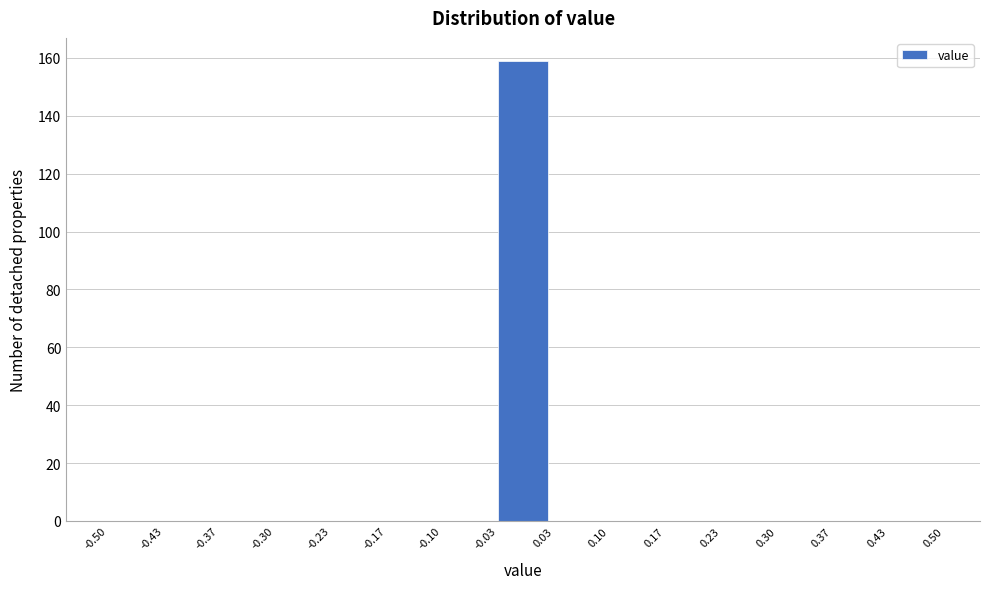

Reading left to right, list every bar in this chart as the range it spans on the x-axis followed by its height. The values are not printed on the chart, so give them approximately, as read against the axis.

-0.50 to -0.43: 0
-0.43 to -0.37: 0
-0.37 to -0.30: 0
-0.30 to -0.23: 0
-0.23 to -0.17: 0
-0.17 to -0.10: 0
-0.10 to -0.03: 0
-0.03 to 0.03: 160
0.03 to 0.10: 0
0.10 to 0.17: 0
0.17 to 0.23: 0
0.23 to 0.30: 0
0.30 to 0.37: 0
0.37 to 0.43: 0
0.43 to 0.50: 0